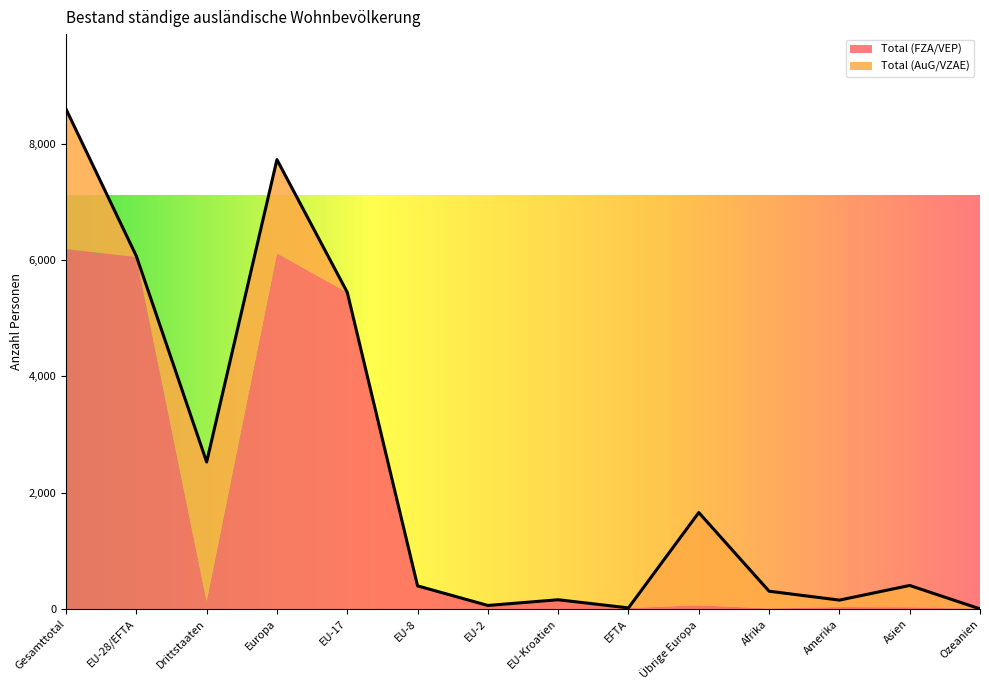

Reading left to right, transcribe all the data shown in this chart.

Total (FZA/VEP): 6191	6056	135	6119	5446	398	61	146	19	63	9	33	28	0
Total (AuG/VZAE): 2407	14	2393	1610	1	0	0	13	0	1596	297	120	377	2